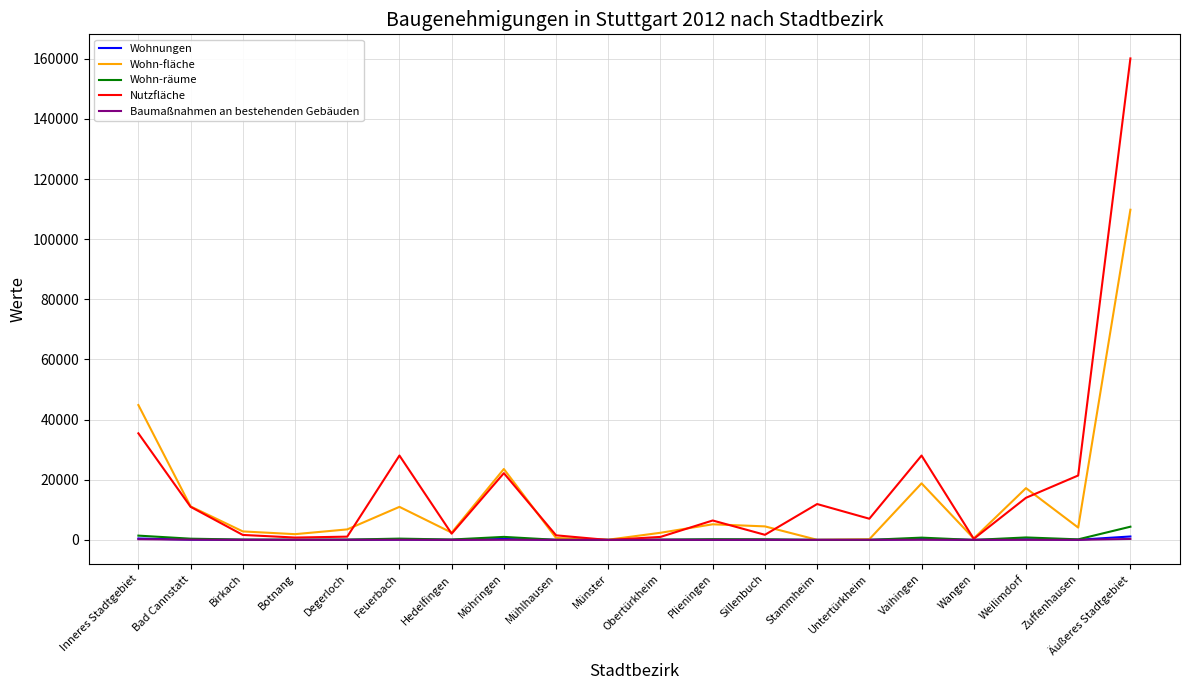

What is the highest value of the Nutzfläche series?

160134